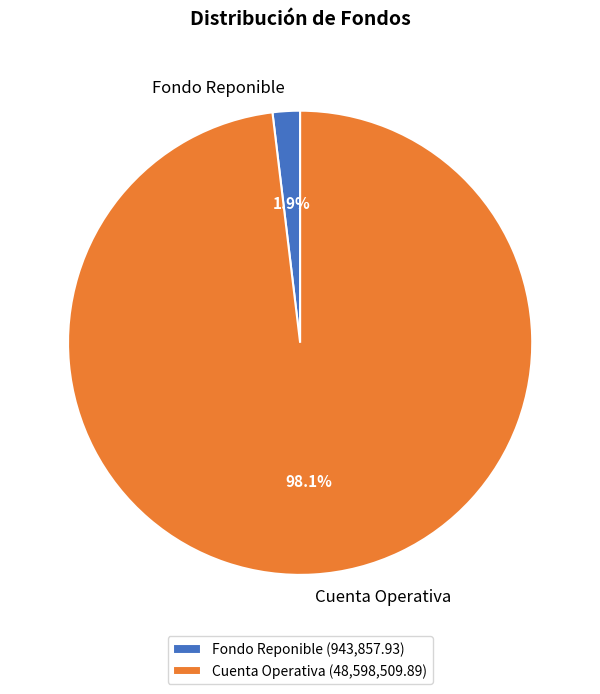

What percentage is NOT represented by Fondo Reponible?

98.1%